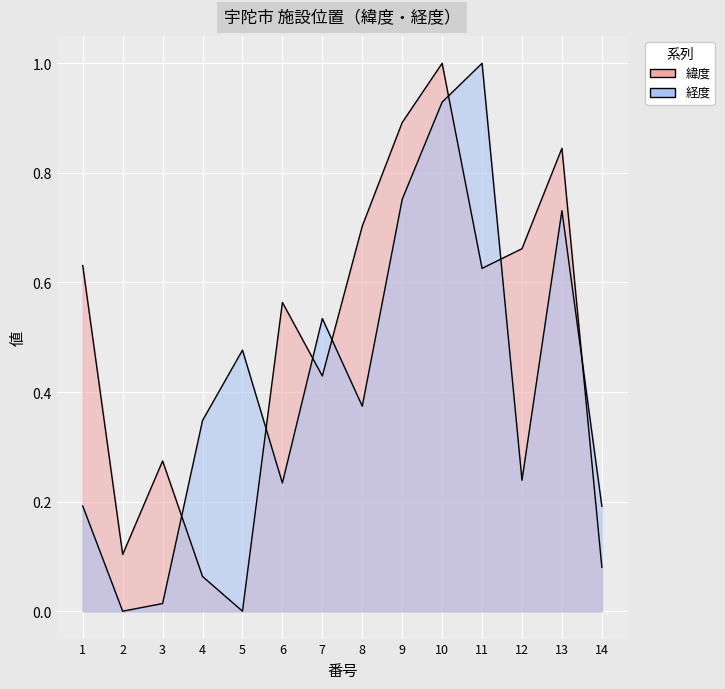

Between 12 and 6, which is larger?

12